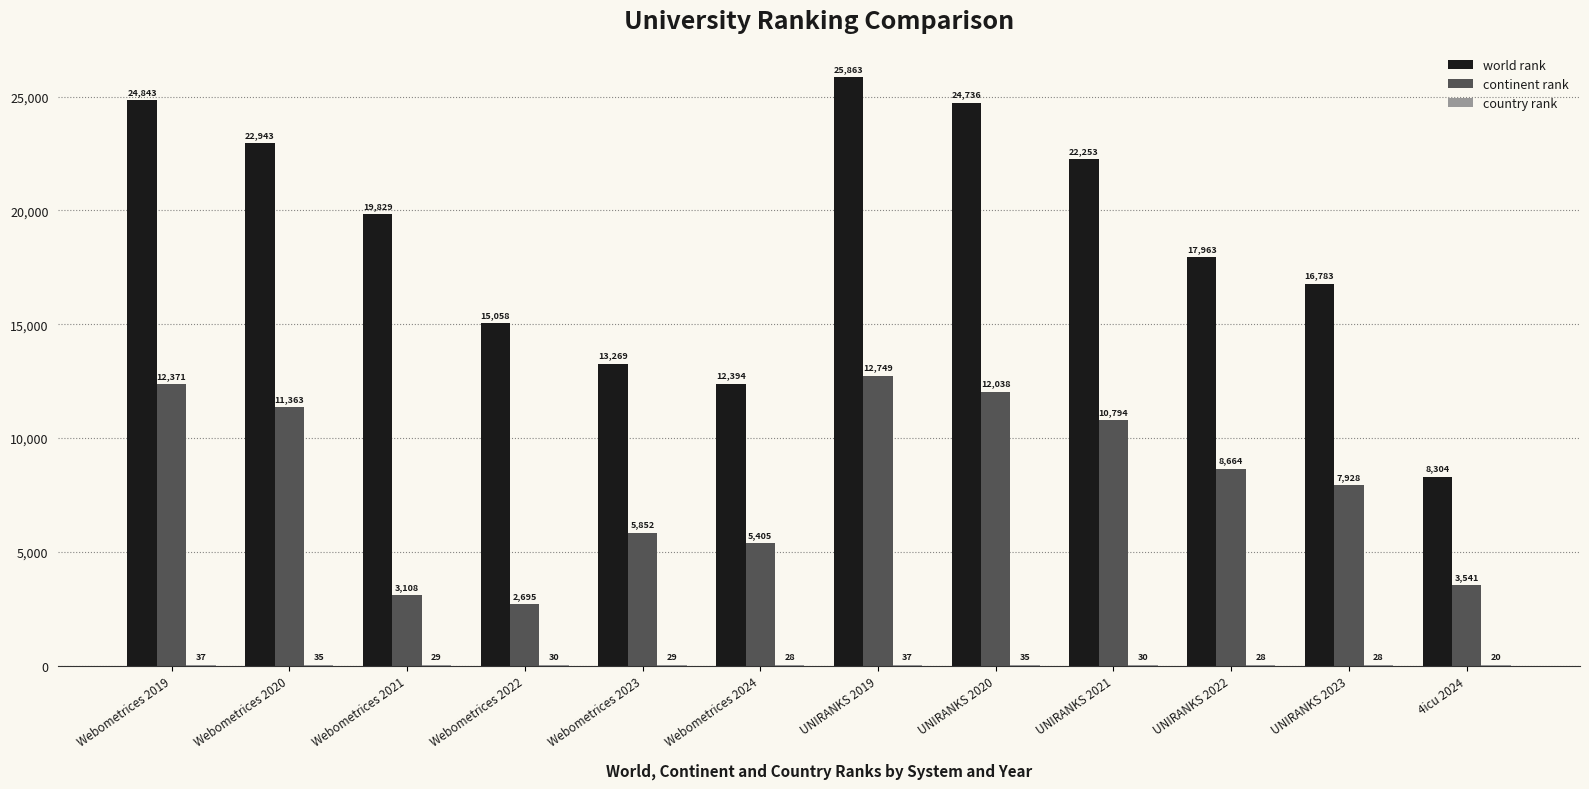

Which series changed the most between UNIRANKS 2021 and 4icu 2024?

world rank